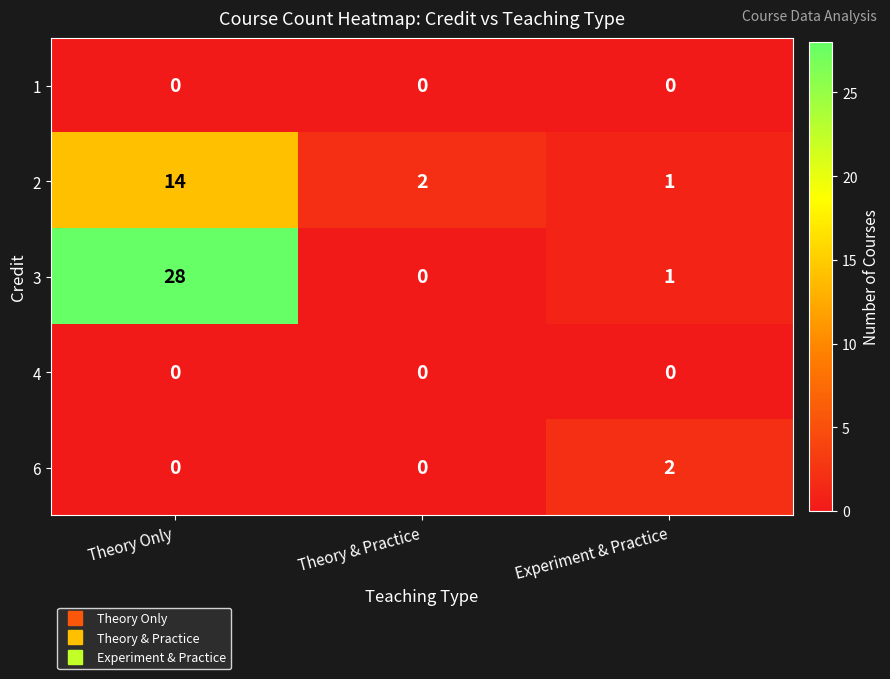

How many categories are shown in the chart?

3